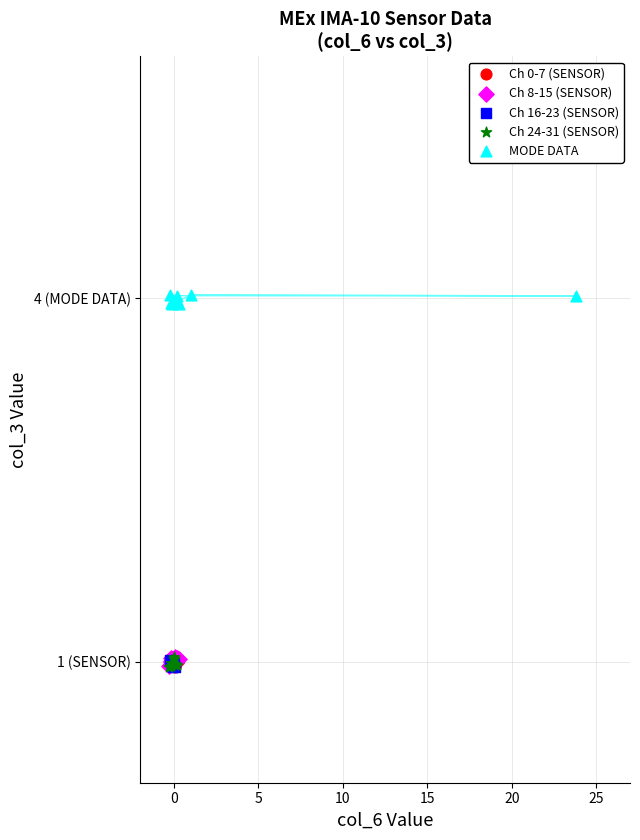

What are all the series names shown in the legend?

Ch 0-7 (SENSOR), Ch 8-15 (SENSOR), Ch 16-23 (SENSOR), Ch 24-31 (SENSOR), MODE DATA